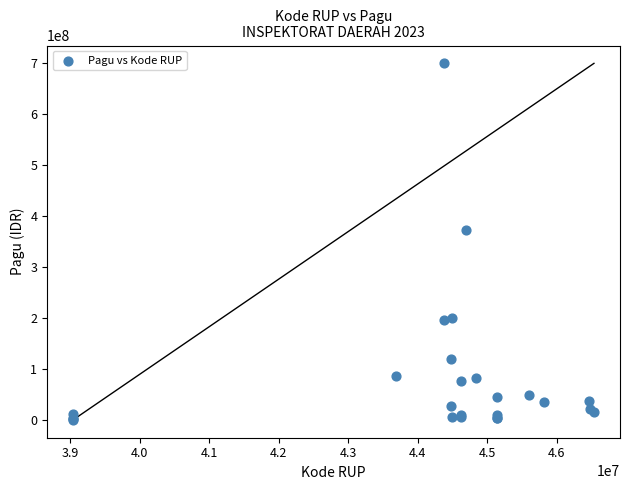

What Y value in the scatter plot is closest to 350006000?

372500000